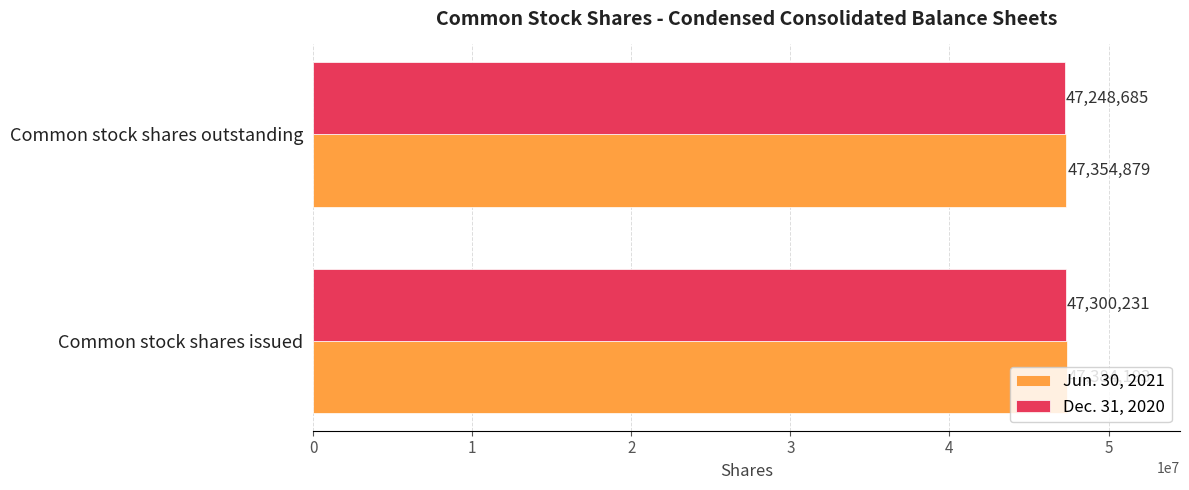

At how many categories does at least one series exceed 47351035?

2